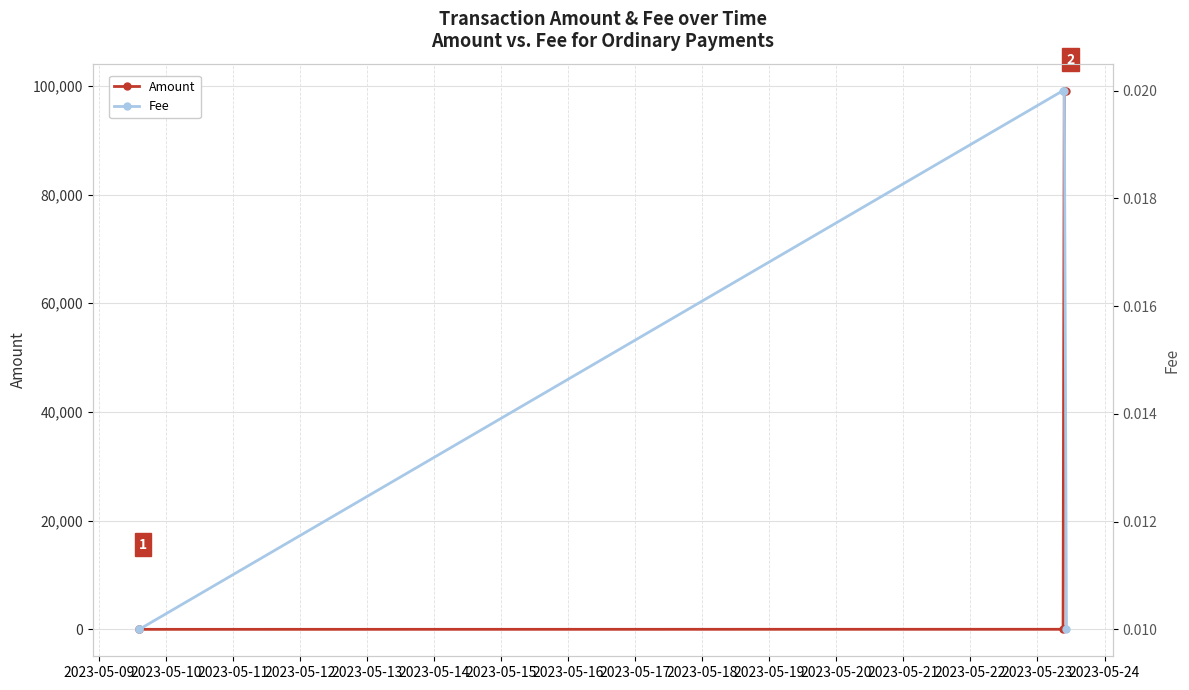

What is the sum of all Fee values?

0.1